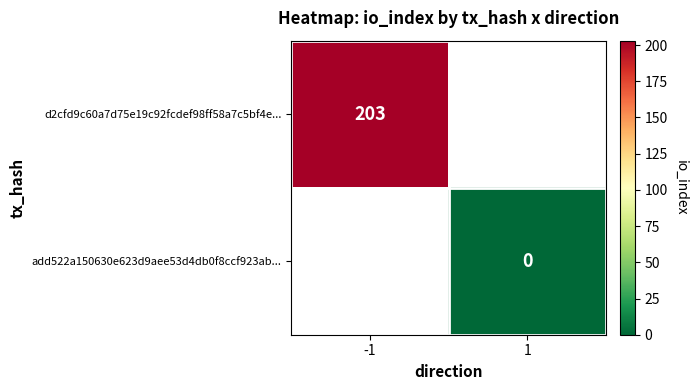

At how many categories does at least one series exceed 78?

1